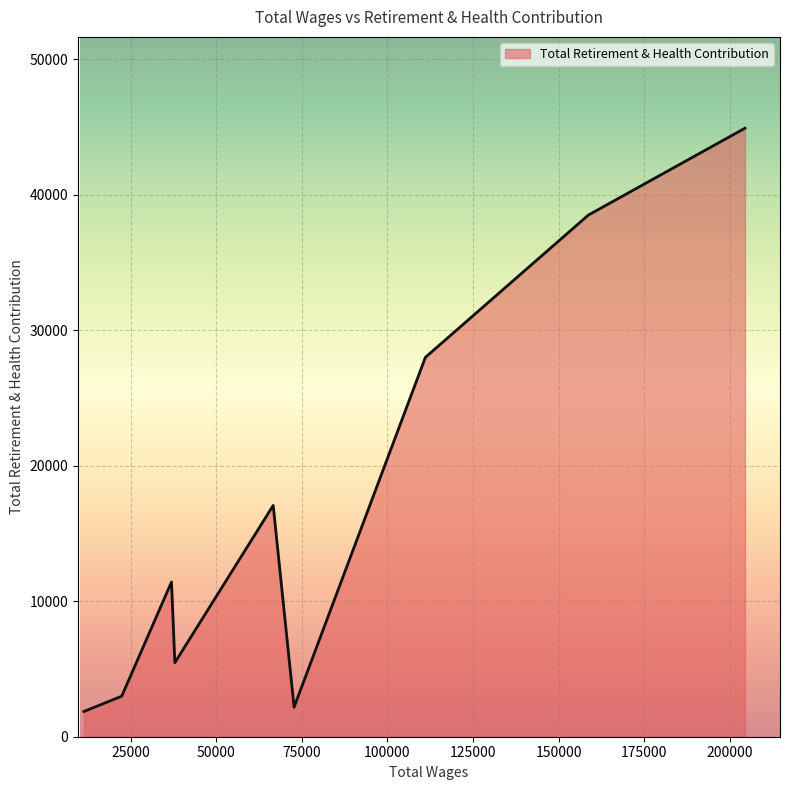

What is the difference between the maximum and minimum values?

43063